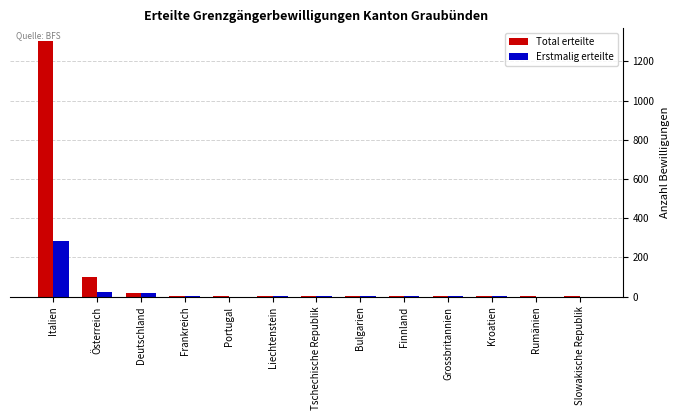

What is the sum of all Erstmalig erteilte values?

339